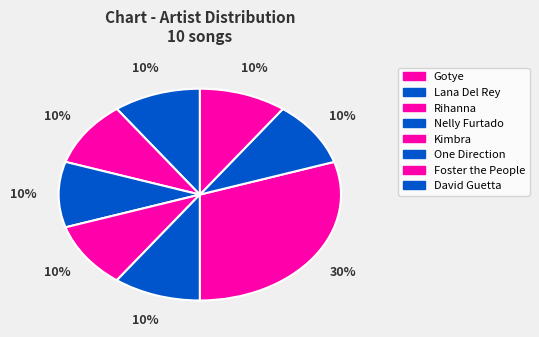

How many segments does this pie chart have?

8